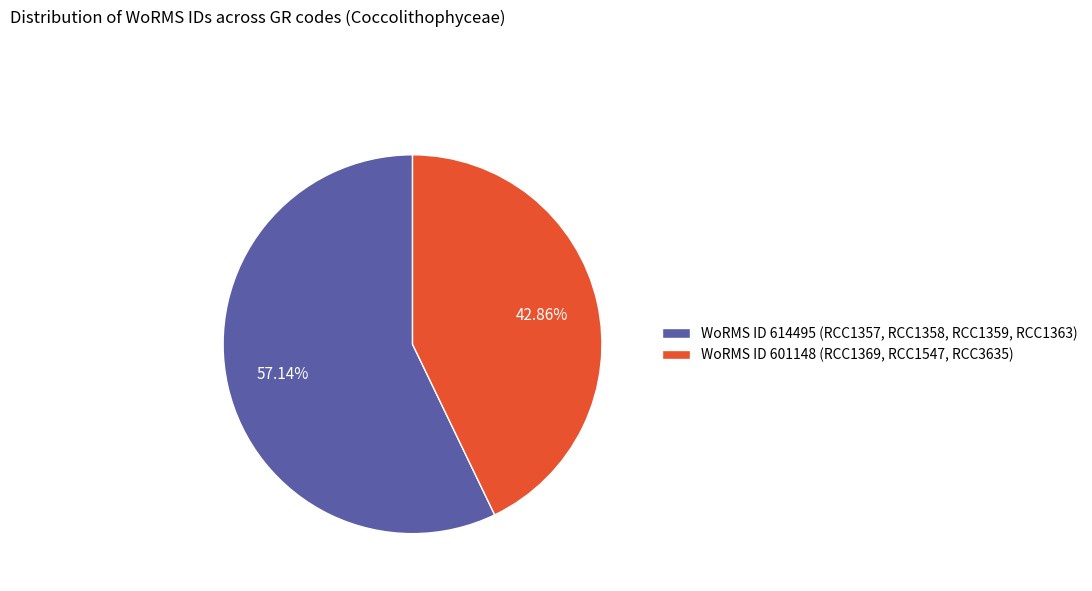

Which has a higher value, WoRMS ID 614495 (RCC1357, RCC1358, RCC1359, RCC1363) or WoRMS ID 601148 (RCC1369, RCC1547, RCC3635)?

WoRMS ID 614495 (RCC1357, RCC1358, RCC1359, RCC1363)